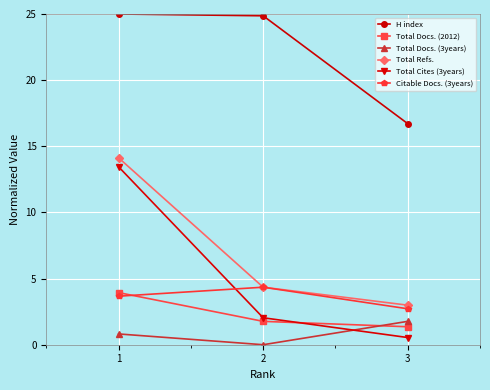

Rank the categories by Total Cites (3years) value from lowest to highest.

3, 2, 1